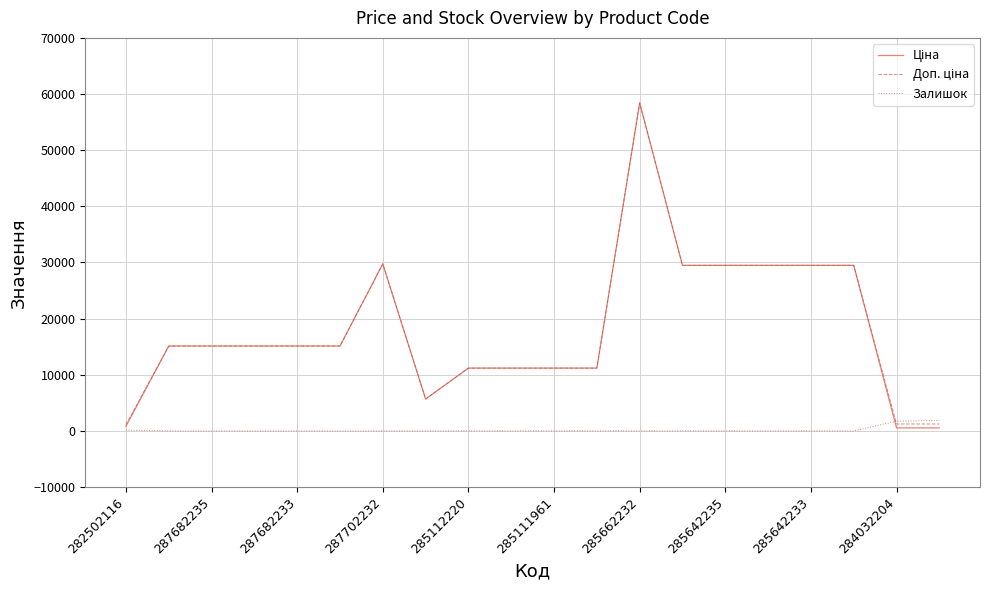

What is the greatest value displayed?

58426.5